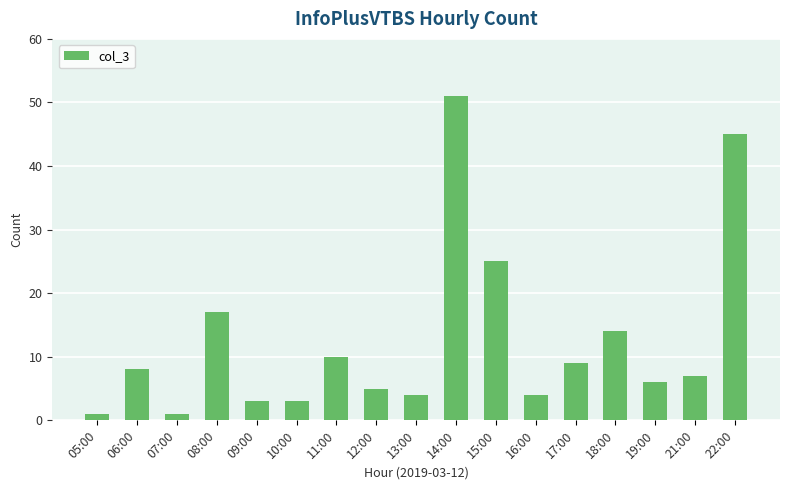

Reading left to right, what are all the values shown in this chart?

05:00=1	06:00=8	07:00=1	08:00=17	09:00=3	10:00=3	11:00=10	12:00=5	13:00=4	14:00=51	15:00=25	16:00=4	17:00=9	18:00=14	19:00=6	21:00=7	22:00=45